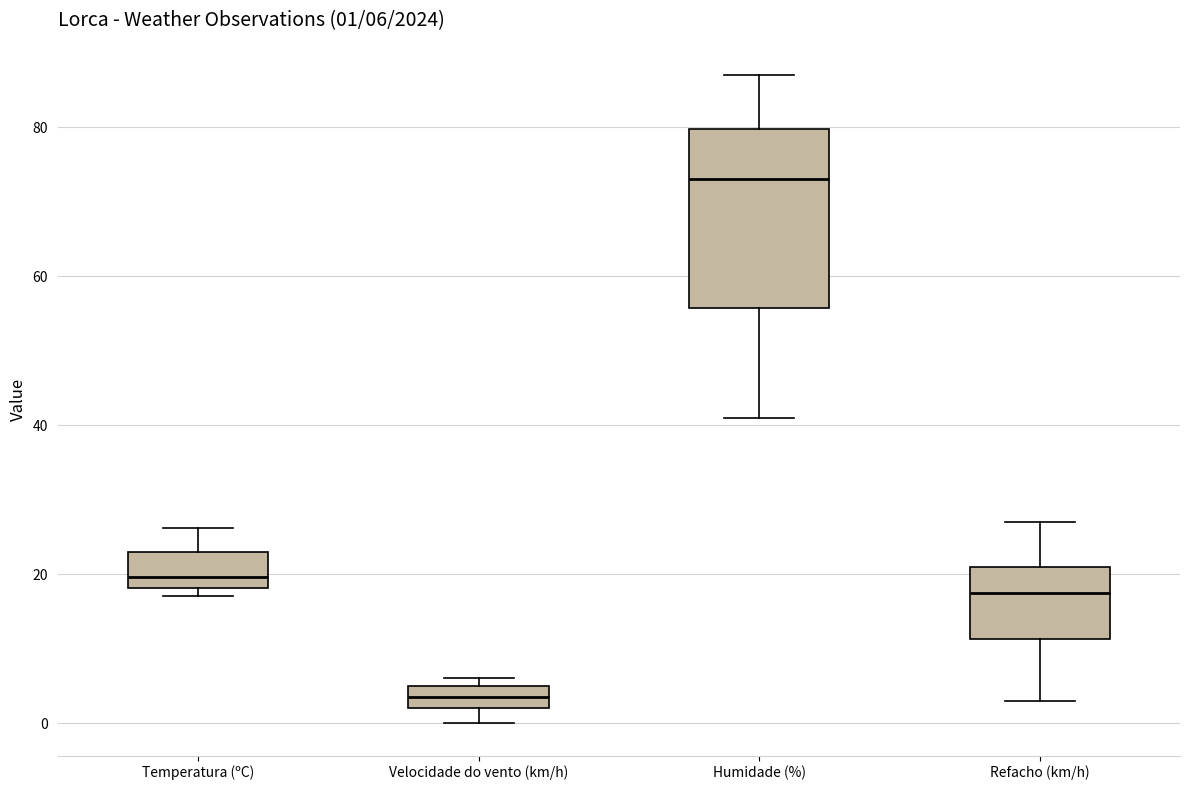

Which box has the lowest median line?

Velocidade do vento (km/h)